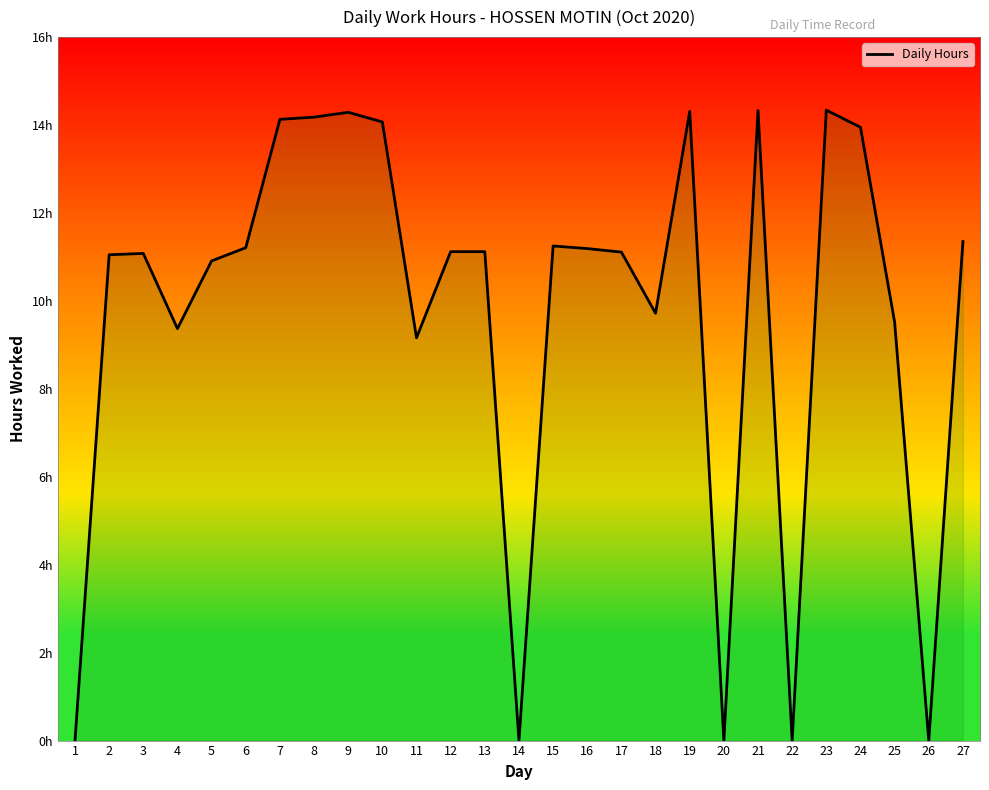

Which label corresponds to the largest value in the chart?

23